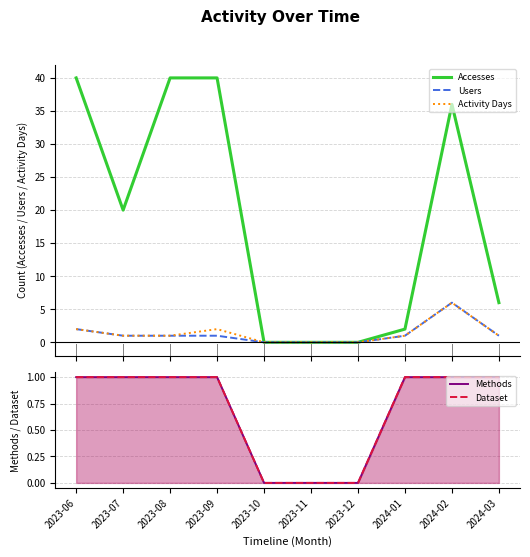

Which series has the largest total across all categories?

Accesses